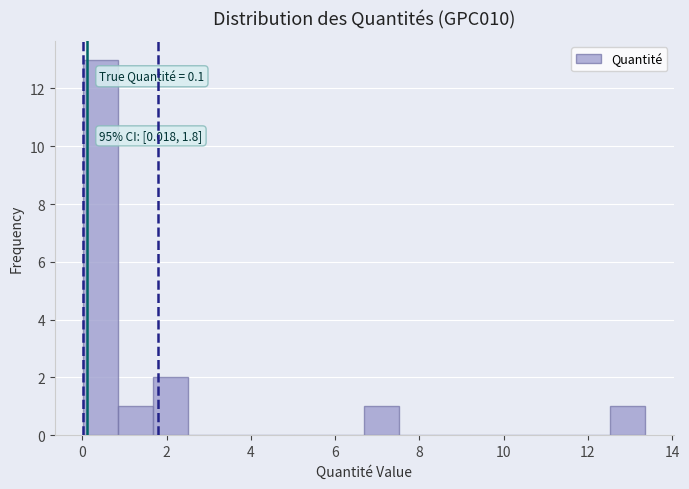

Over which range of the x-axis is the bar tallest?

0.0 to 0.8